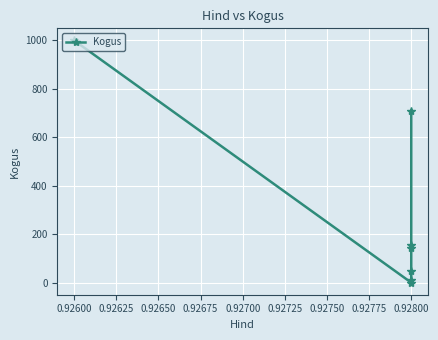

Reading left to right, what are all the values shown in this chart?

1000	1	10	50	143	157	710